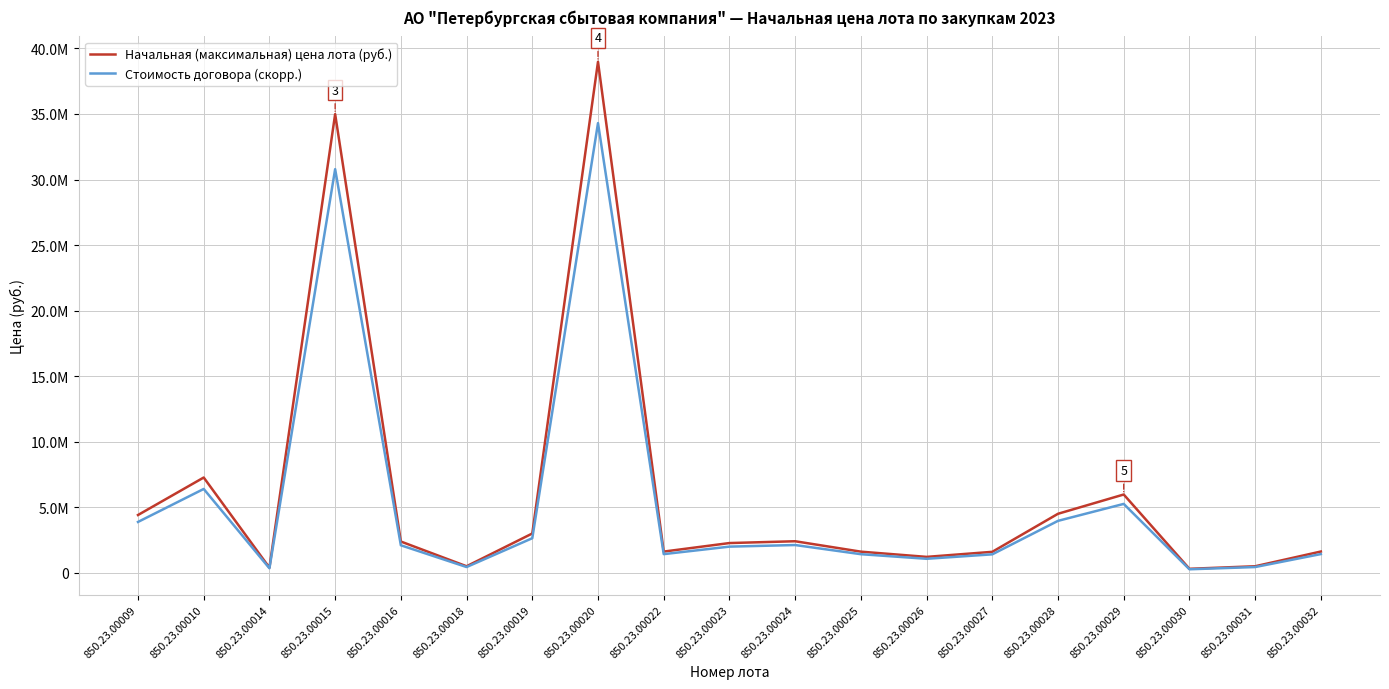

What is the sum of all Начальная (максимальная) цена лота (руб.) values?

115544680.8